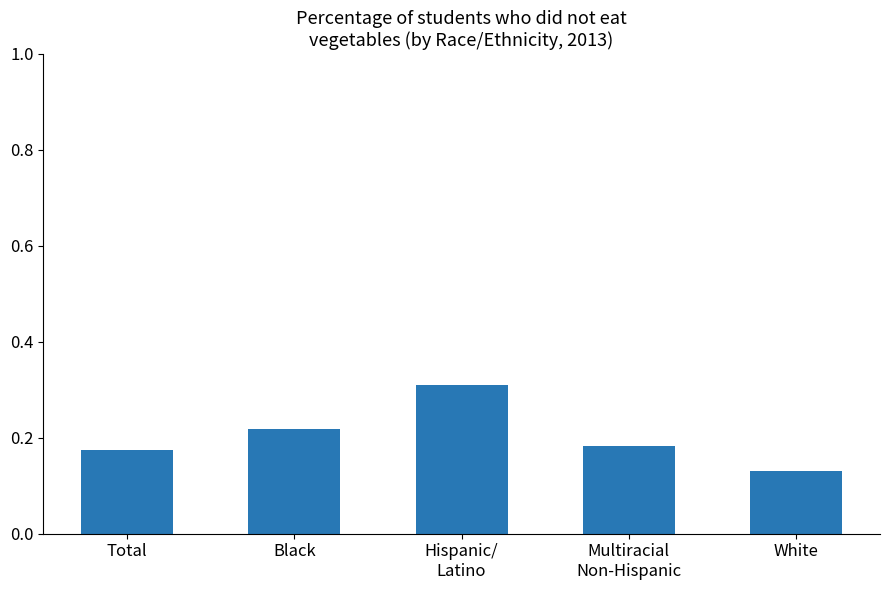

What is the sum of all values?

1.0